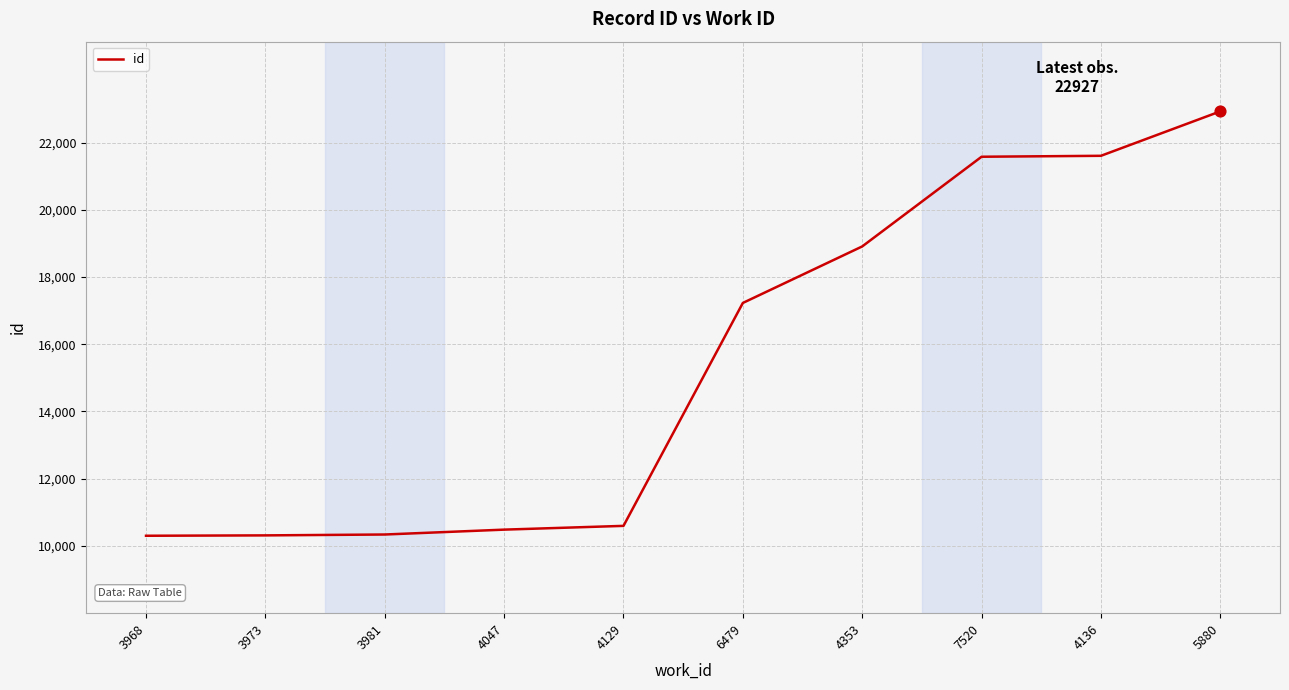

What is the change in value from 4129 to 6479?

+6631